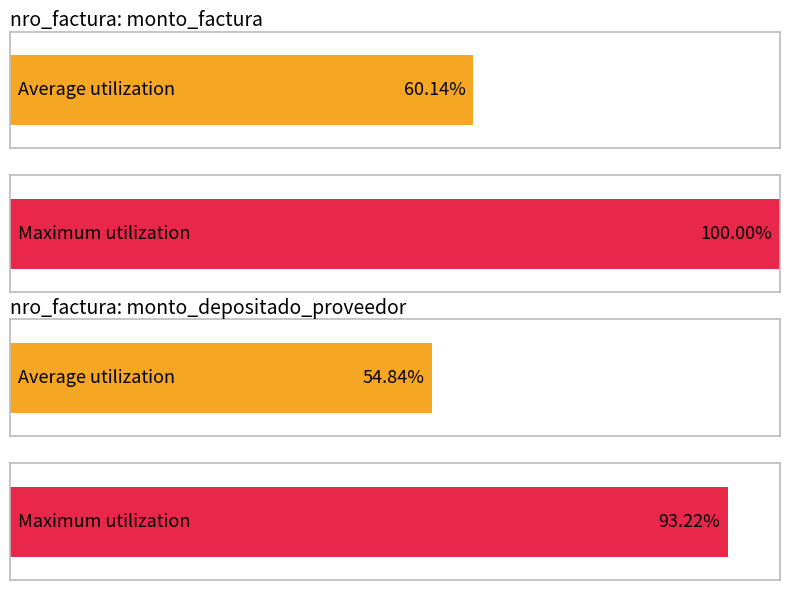

List the series in order of their peak value, lowest first.

monto_depositado_proveedor, monto_factura